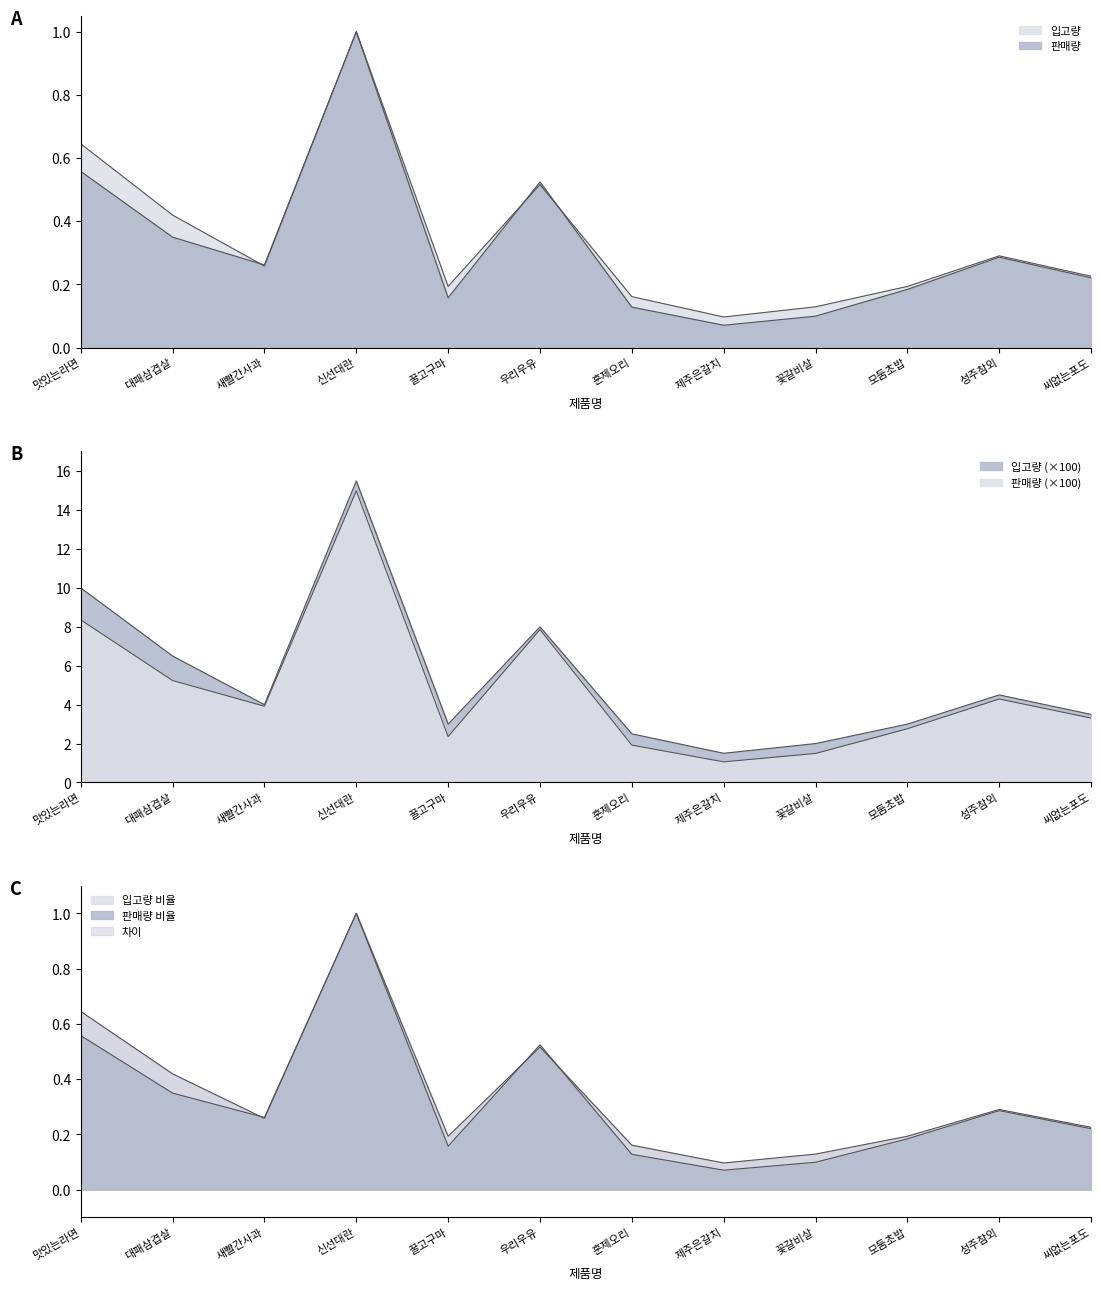

What is the lowest value of the 입고량 series?

0.1